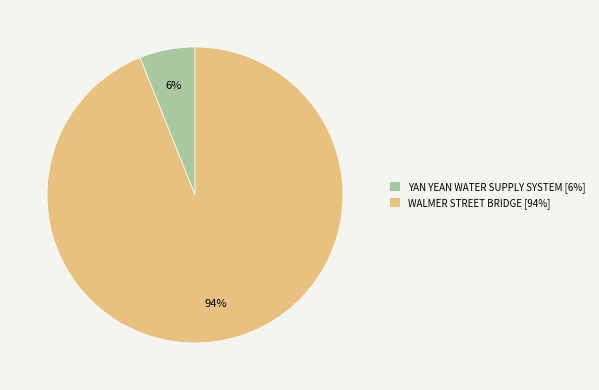

Which has a higher value, YAN YEAN WATER SUPPLY SYSTEM or WALMER STREET BRIDGE?

WALMER STREET BRIDGE